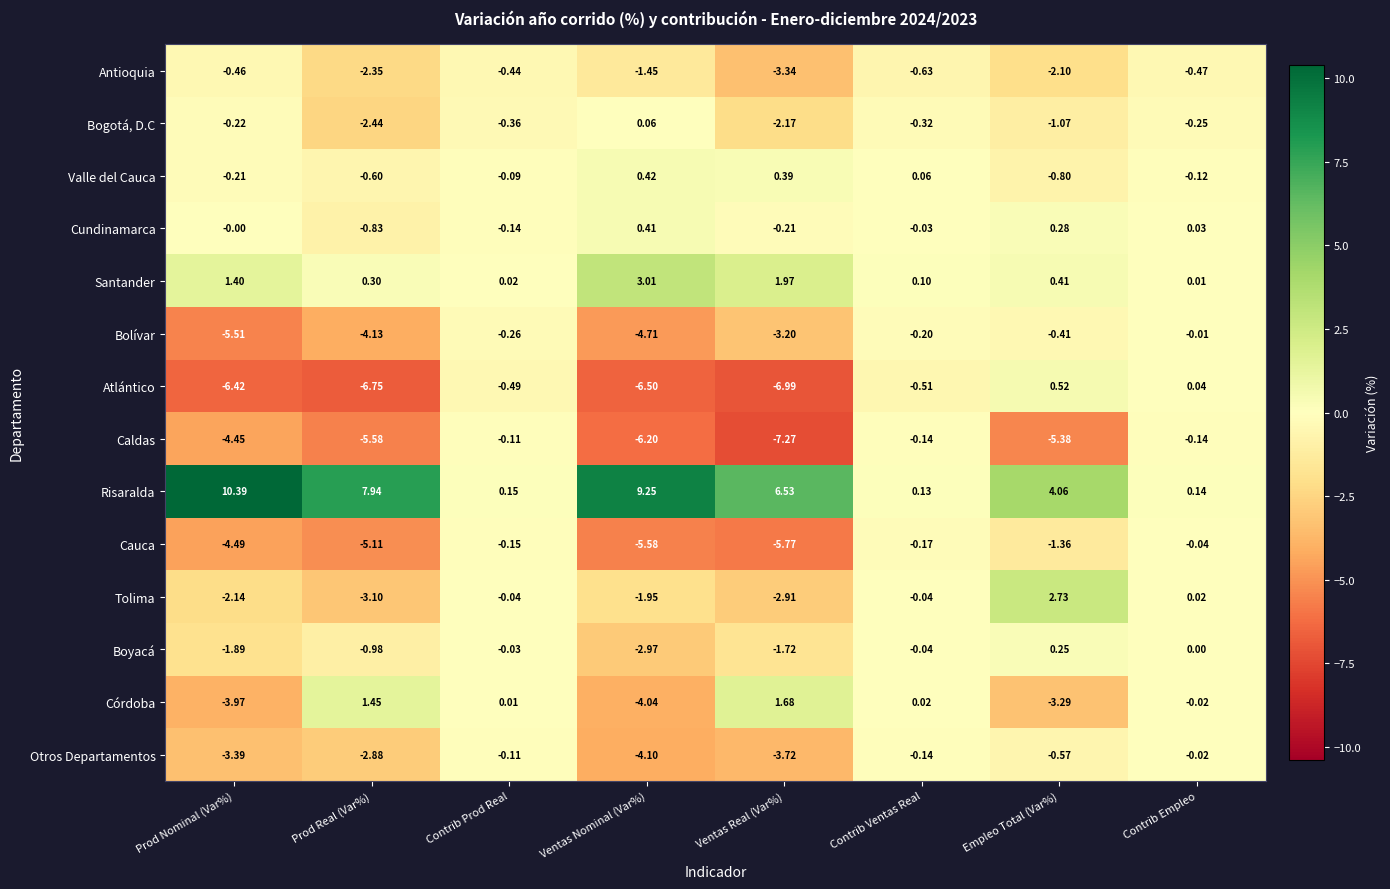

Where is Cauca nearest to the value -2?

Empleo Total (Var%)